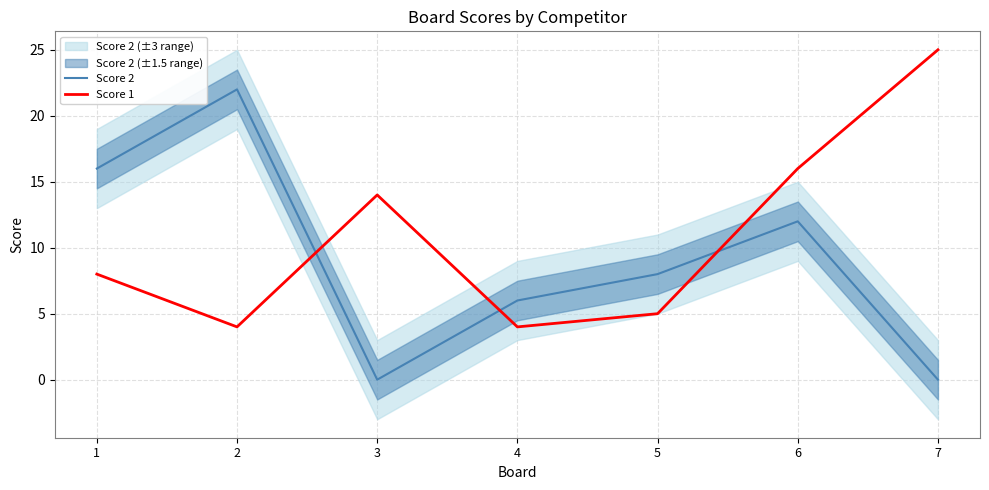

Does the chart display data point markers on the line(s)?

No